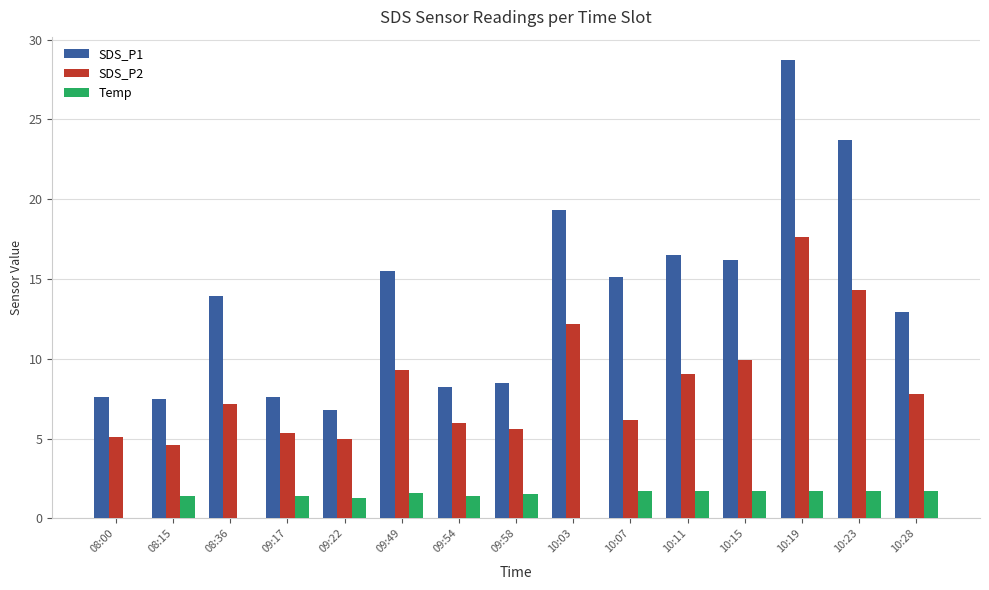

At which label is SDS_P1 closest to 17?

10:11